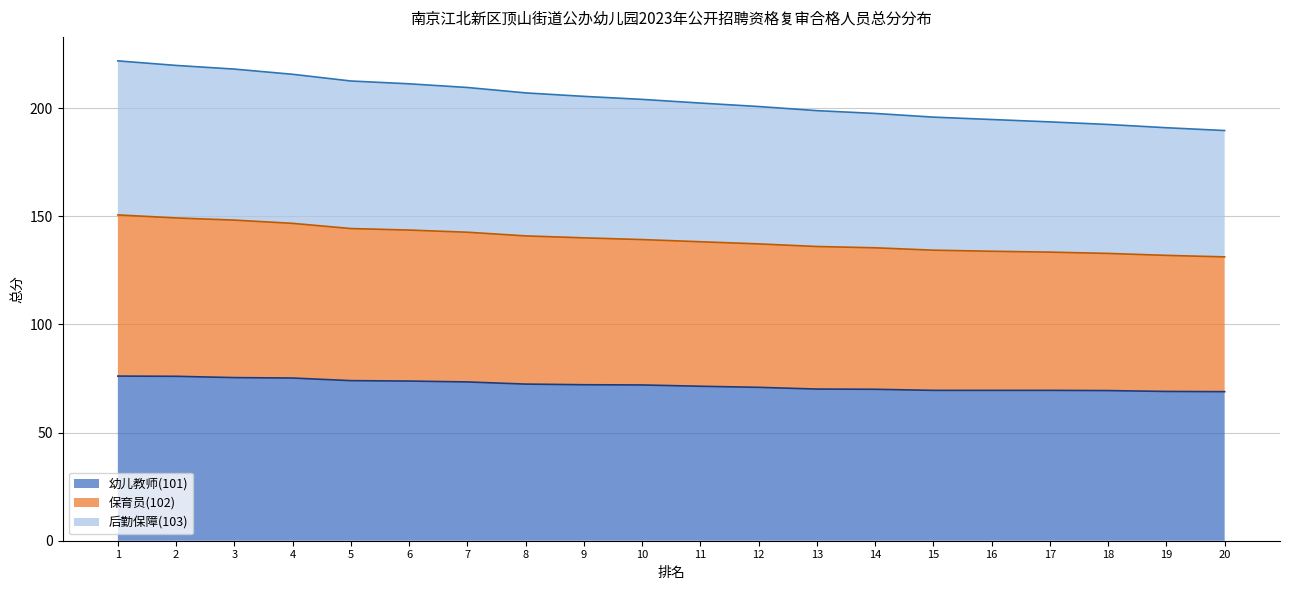

What is the total value across all series at 17?

193.6